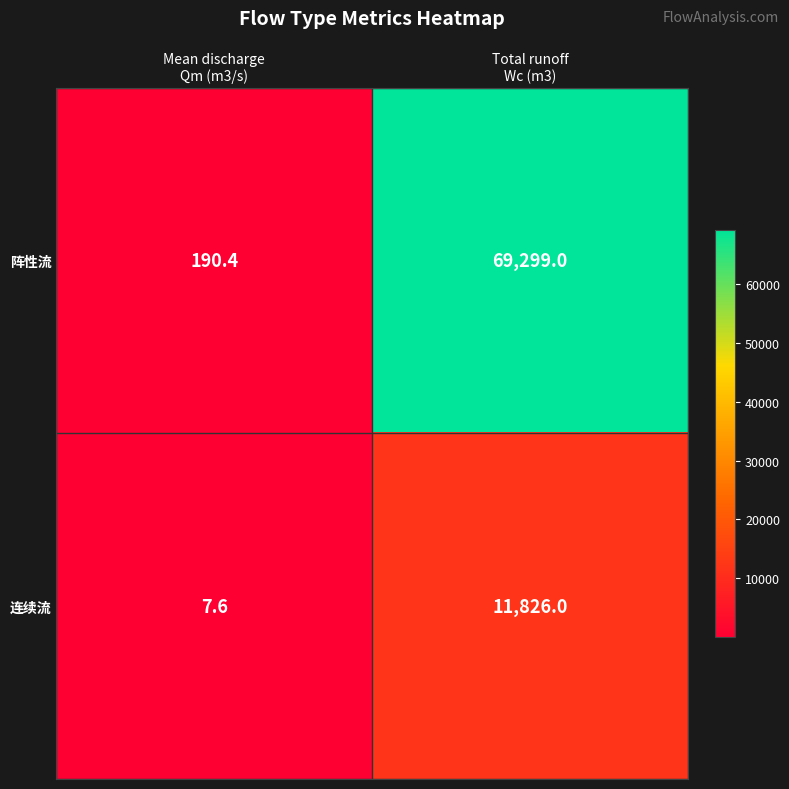

At how many categories does at least one series exceed 62857?

1